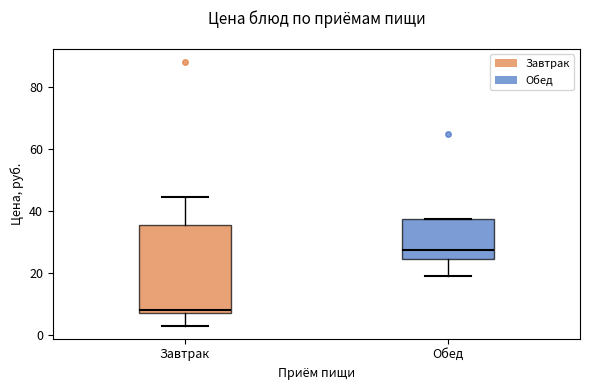

Where is the upper edge of the box for Завтрак on the y-axis? The values are not printed on the chart, so give them approximately, as read against the axis.

36